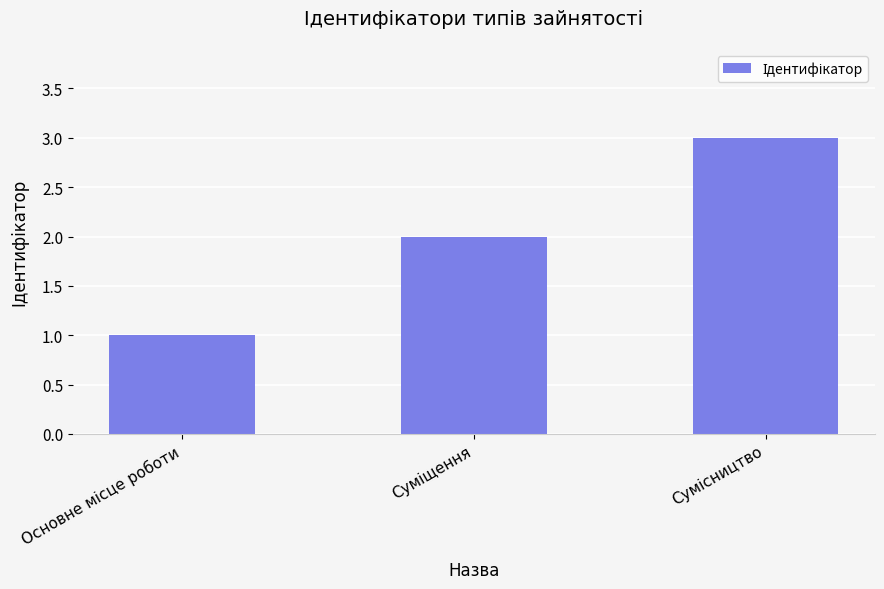

Are the bars horizontal?

No